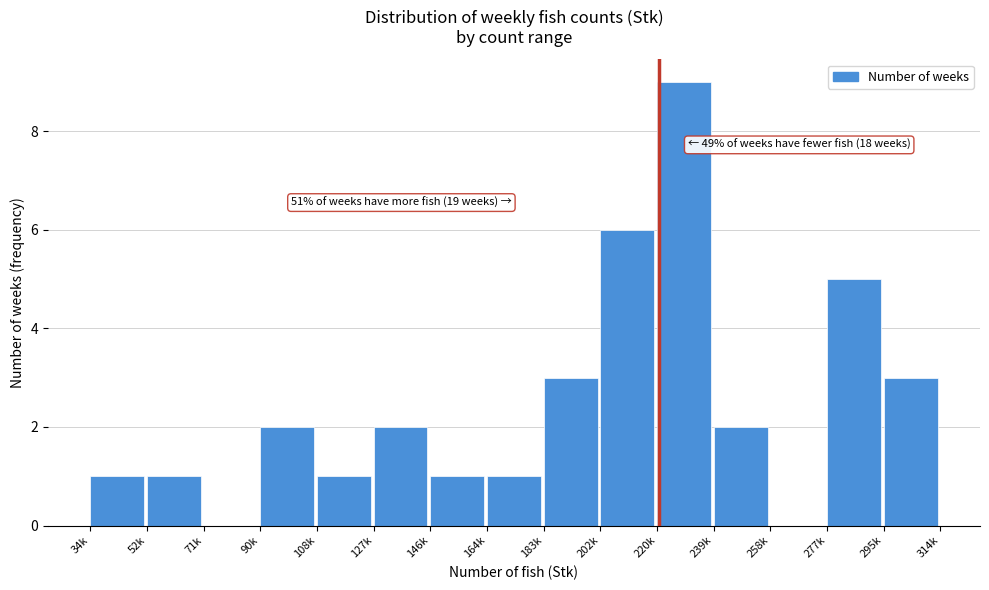

Reading left to right, what are all the values shown in this chart?

34k=1	52k=1	71k=0	90k=2	108k=1	127k=2	146k=1	164k=1	183k=3	202k=6	220k=9	239k=2	258k=0	277k=5	295k=3